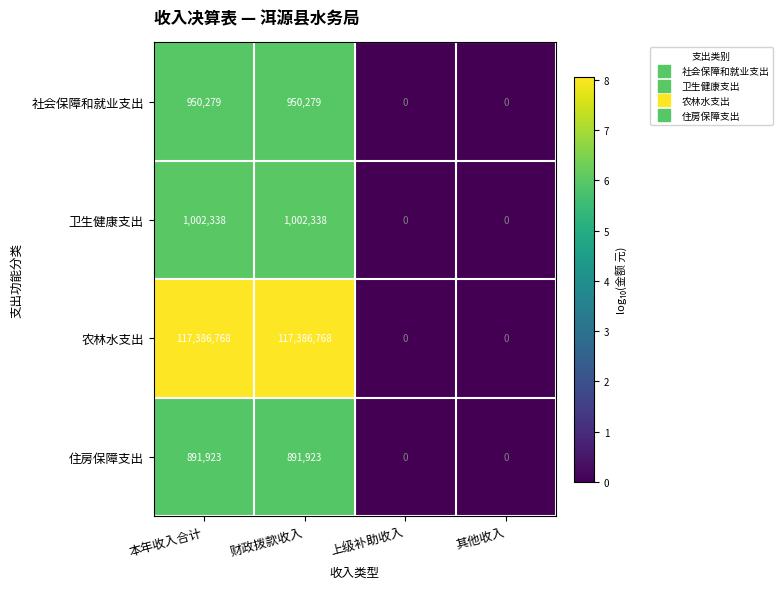

True or false: 卫生健康支出 has a value of 0 at 上级补助收入.

True